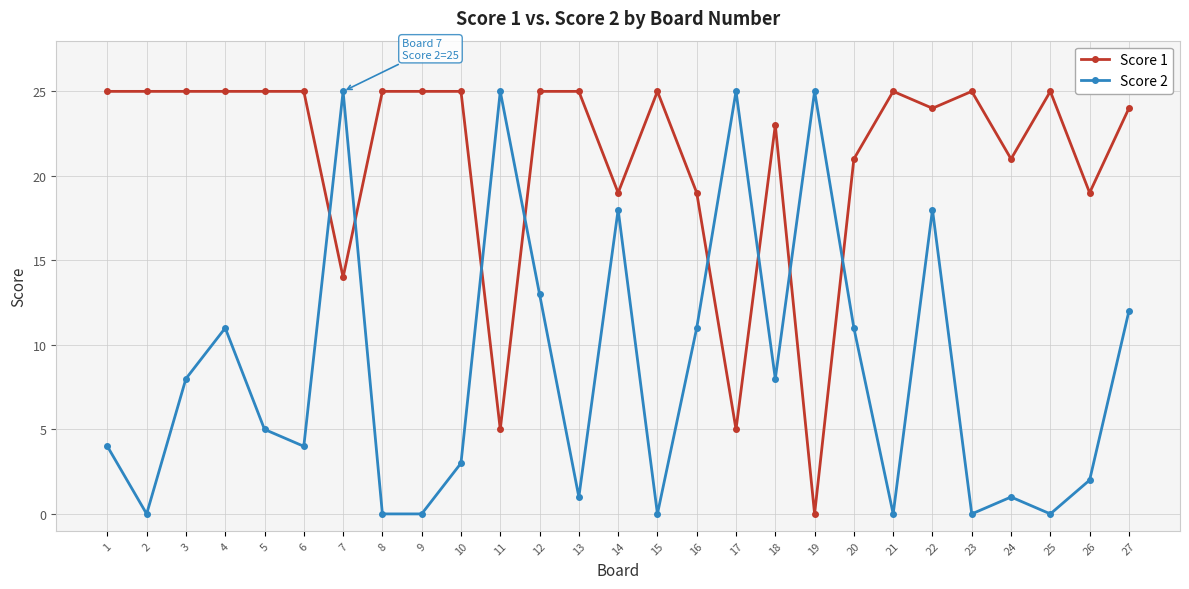

Is this an area chart (filled region under the line)?

No